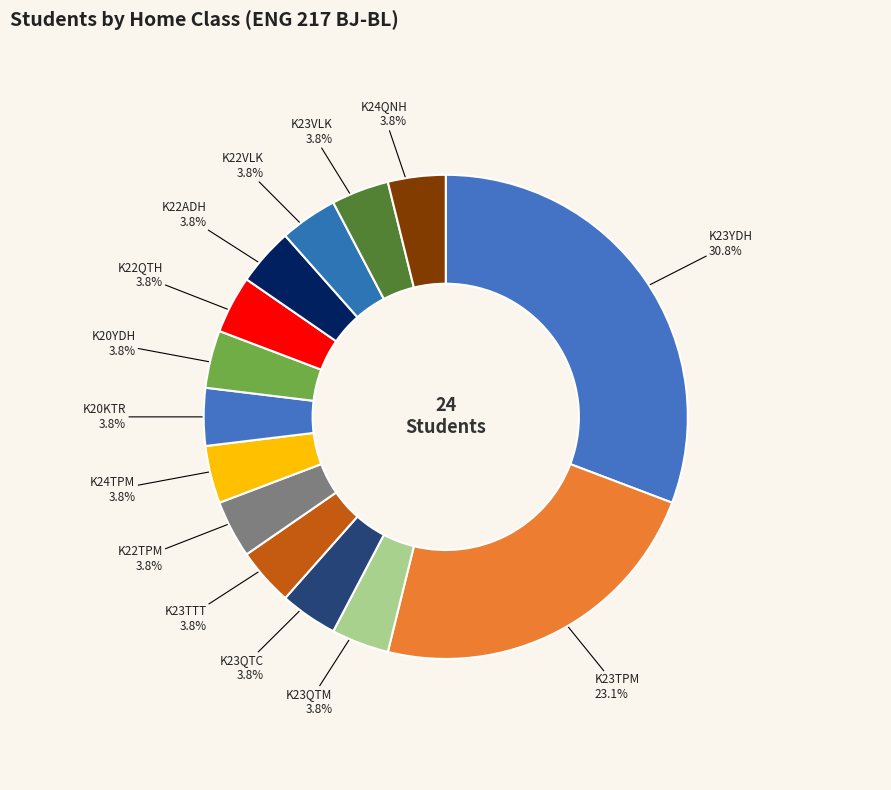

Is it true that K24TPM is 4% of the pie?

True